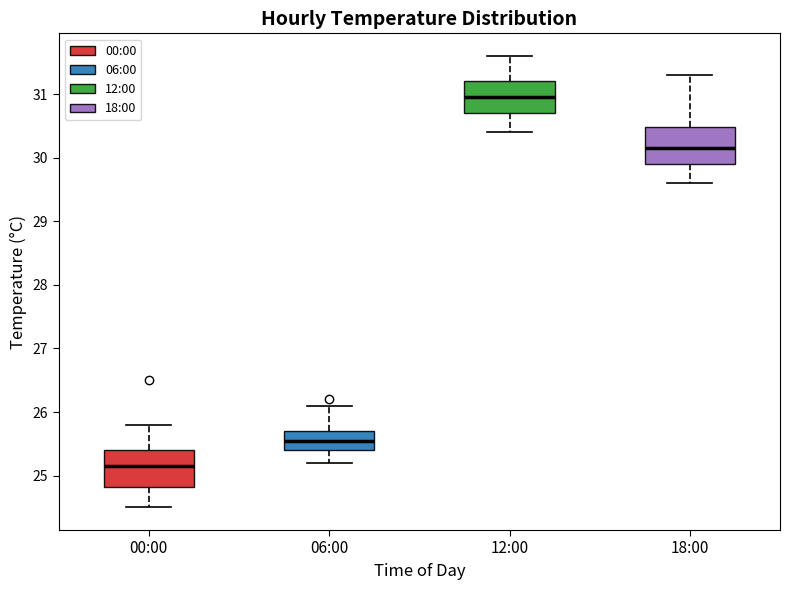

Where is the upper edge of the box for 00:00 on the y-axis? The values are not printed on the chart, so give them approximately, as read against the axis.

25.4